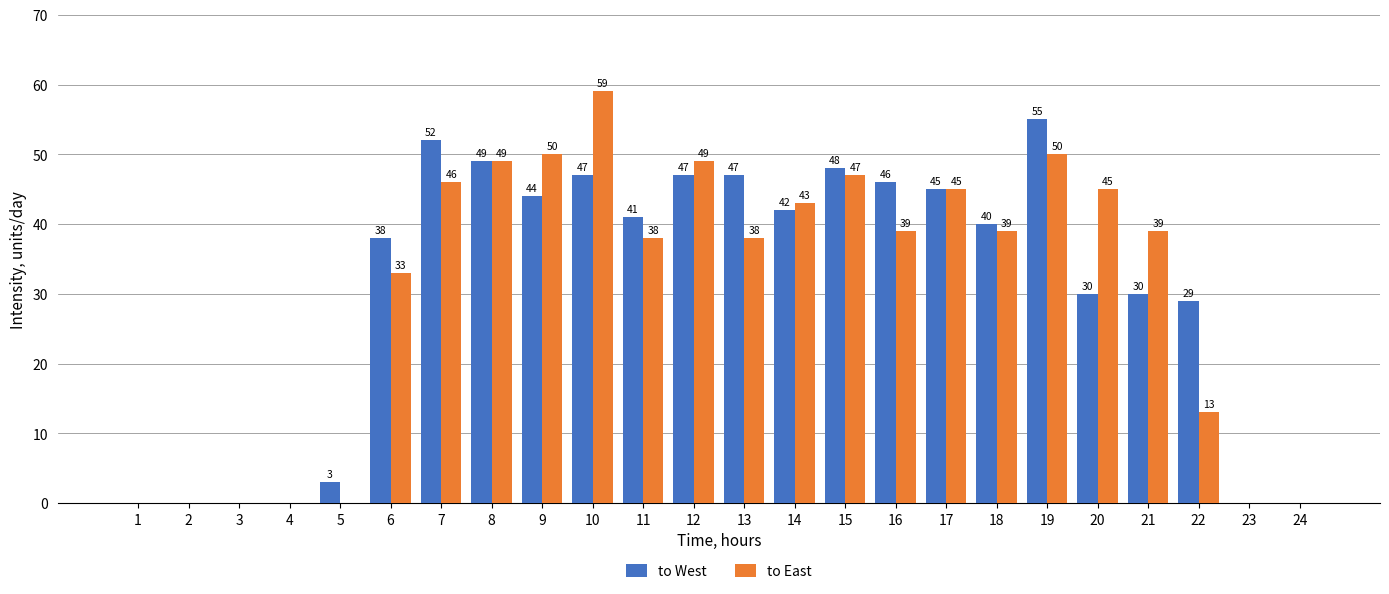

What is the sum of all to East values?

722